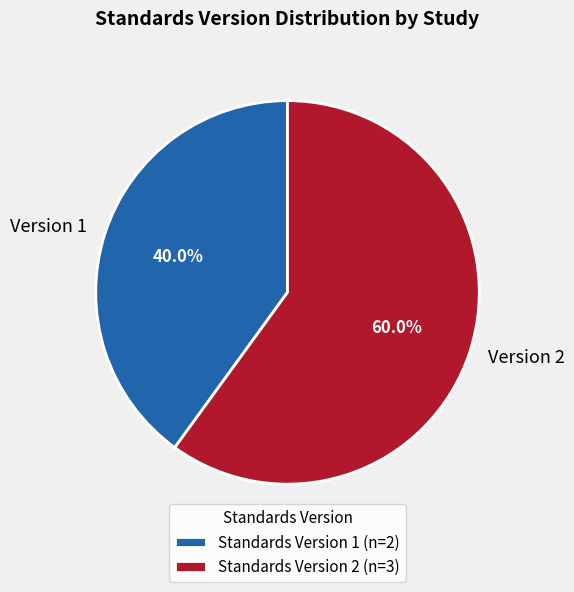

How many segments does this pie chart have?

2